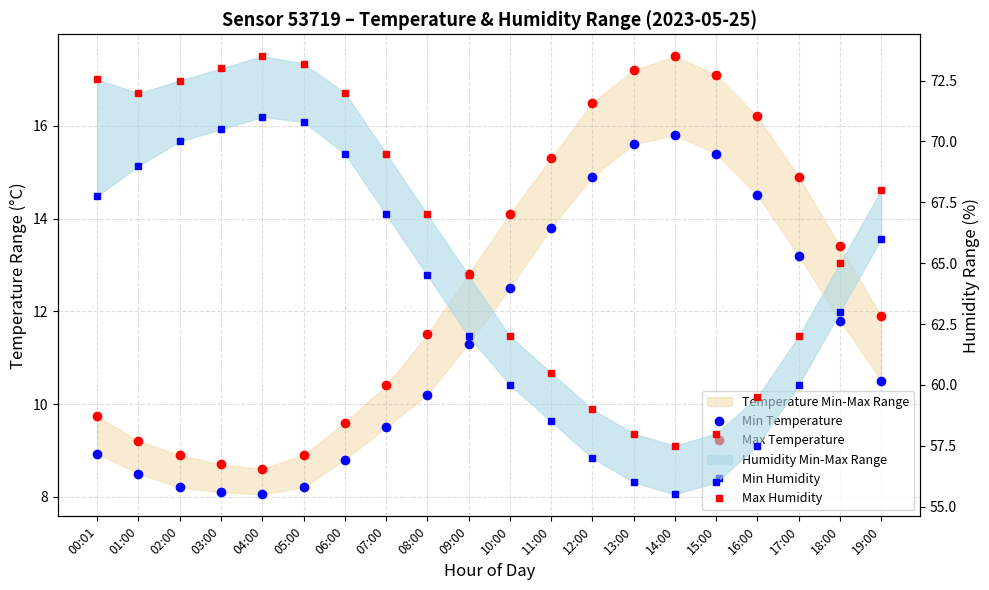

True or false: Min Temperature has more than 1 points higher than both neighbors.

False